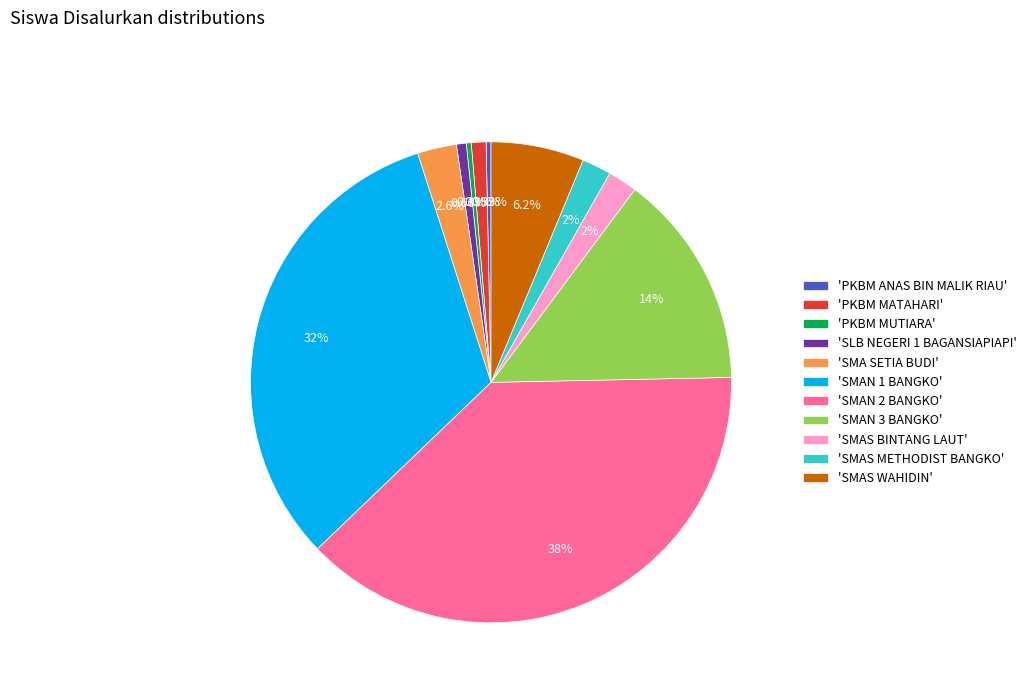

Approximately how many times larger is the value at 'SMA SETIA BUDI' compared to 'SLB NEGERI 1 BAGANSIAPIAPI'?

4.0